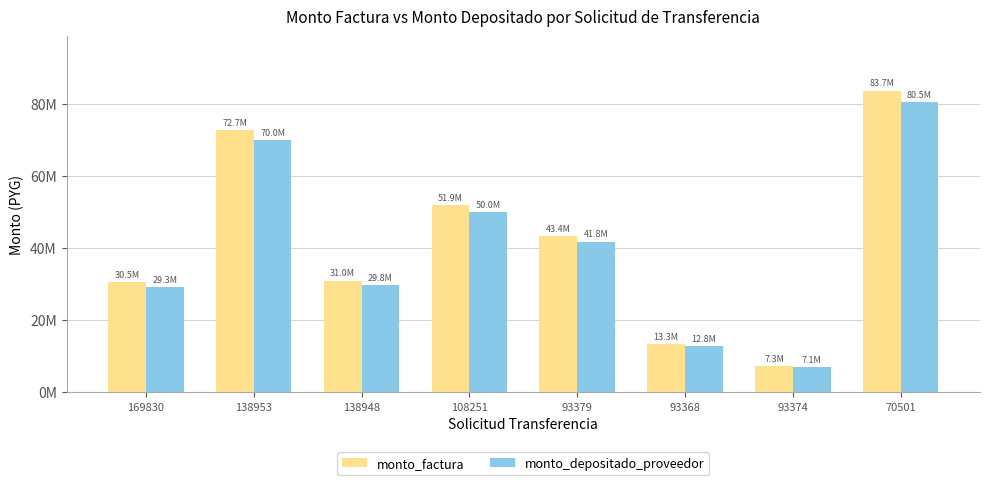

What position from the left is 93368?

6